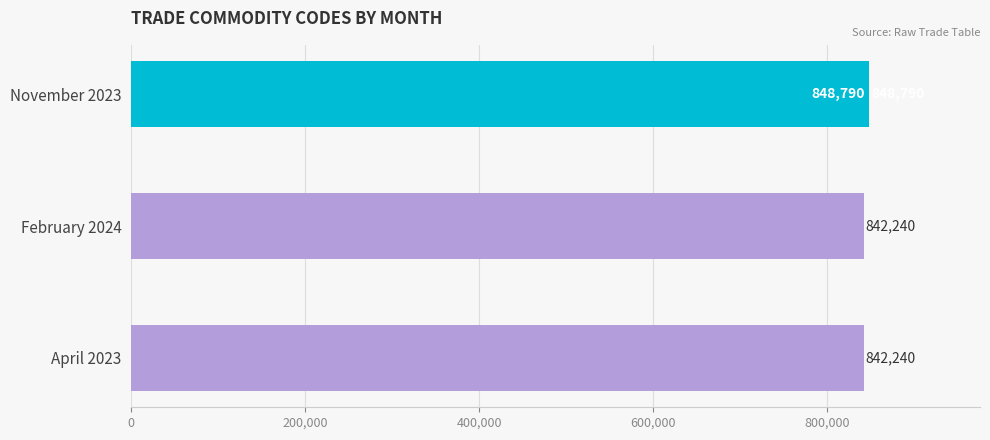

What is the approximate value at February 2024?

842240